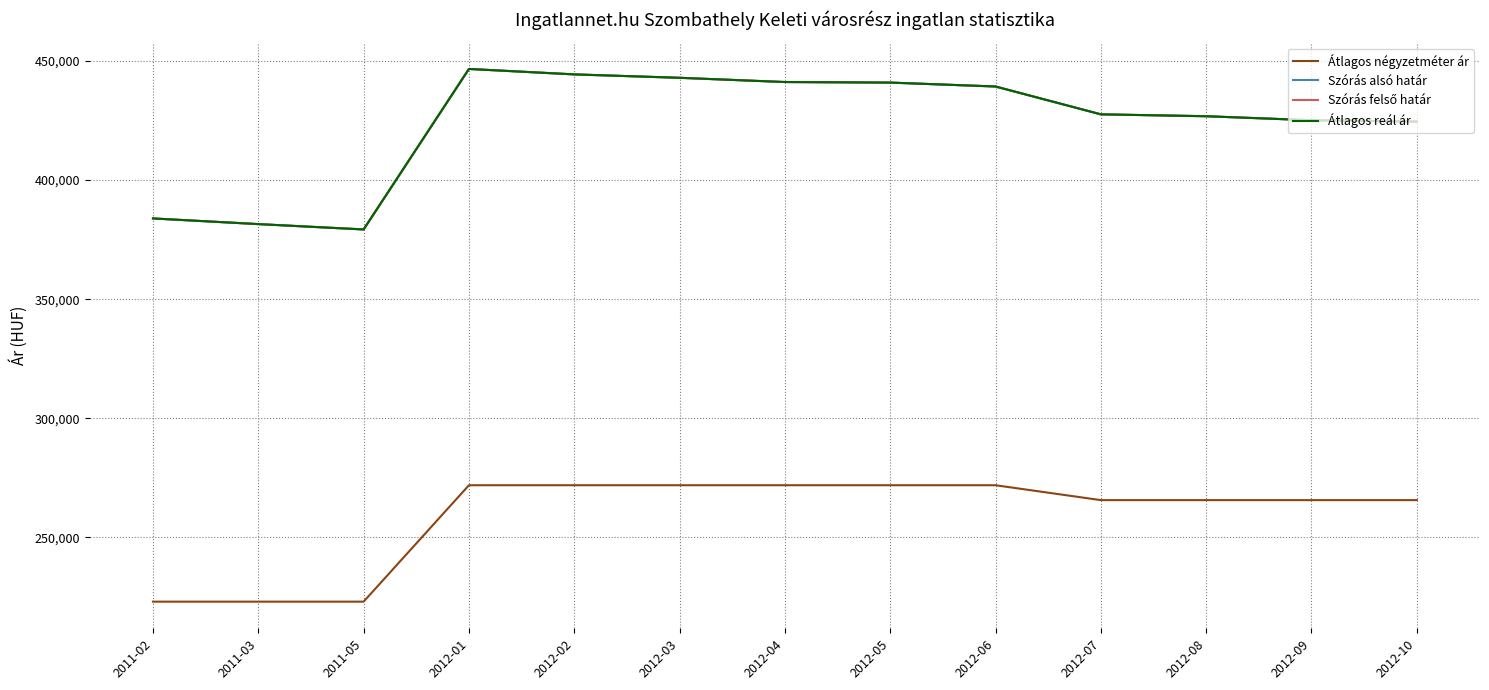

What is the difference between the maximum and minimum values in the Szórás alsó határ series?

67392